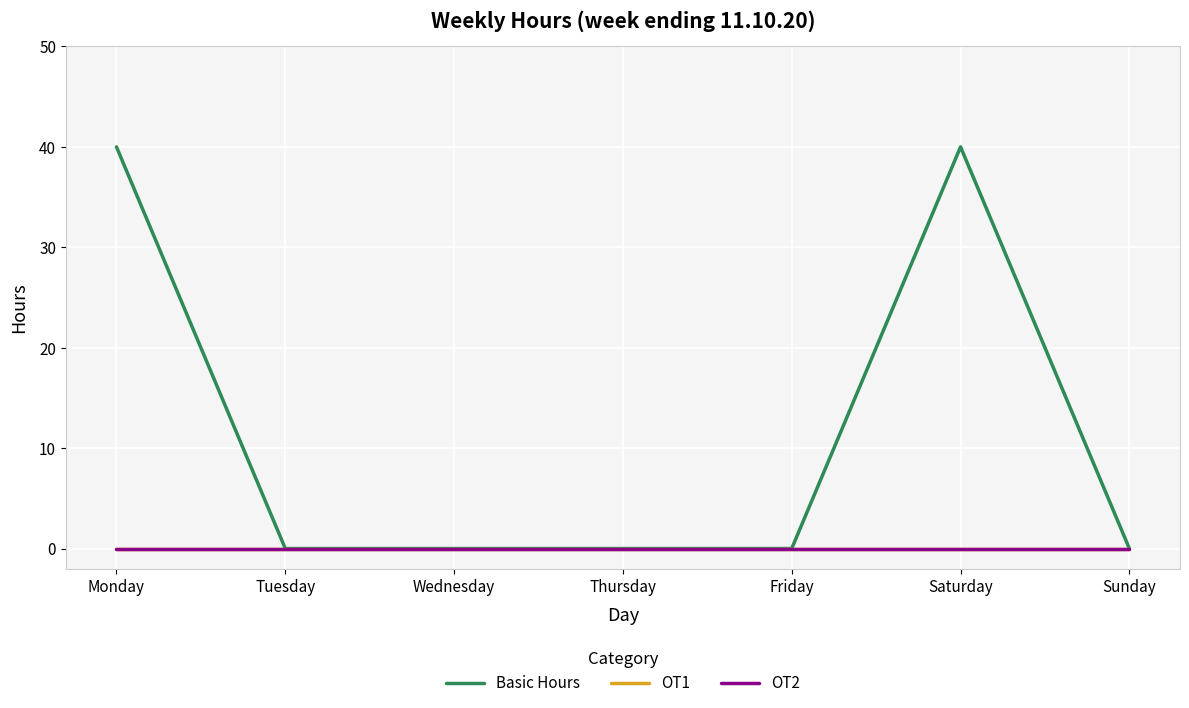

At Monday, list the series in order from smallest to largest.

OT1, OT2, Basic Hours